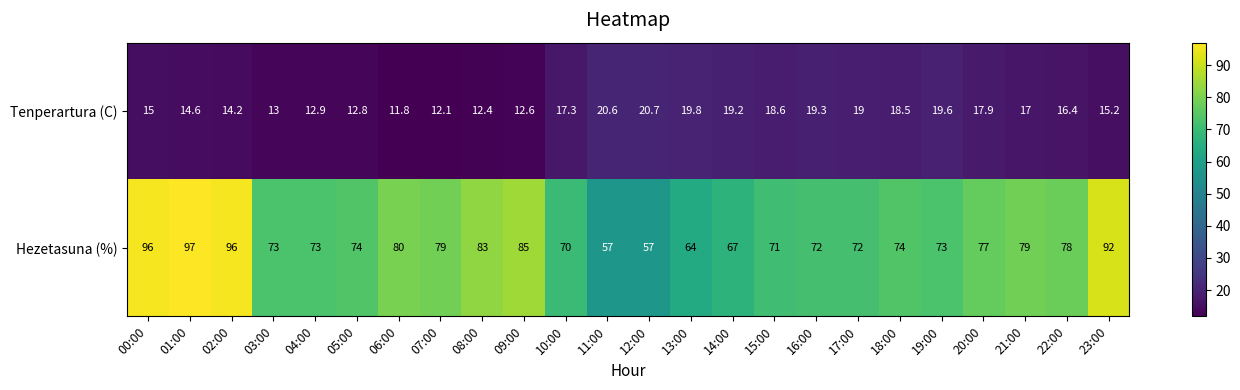

Where does the Hezetasuna (%) series first go above 74?

00:00